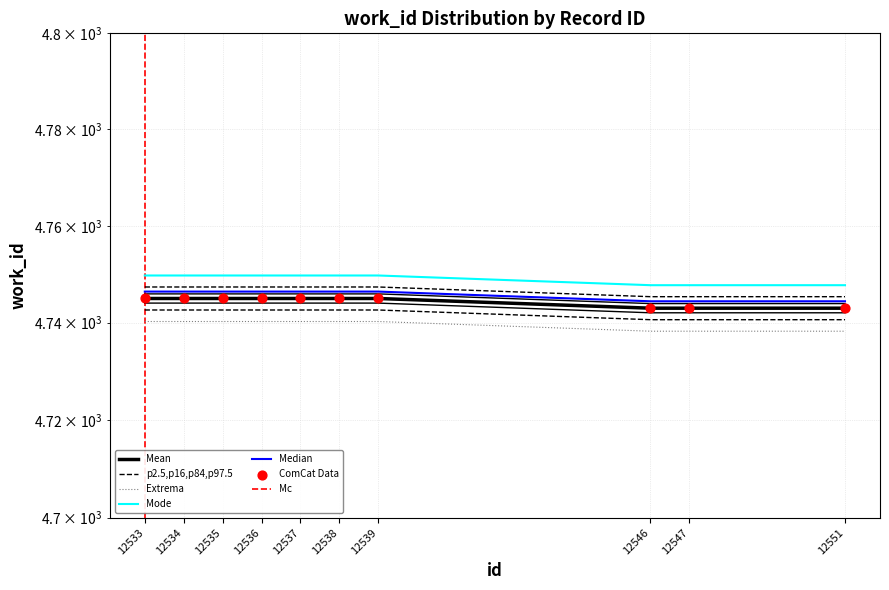

Between 12538 and 12534, which is larger?

12538